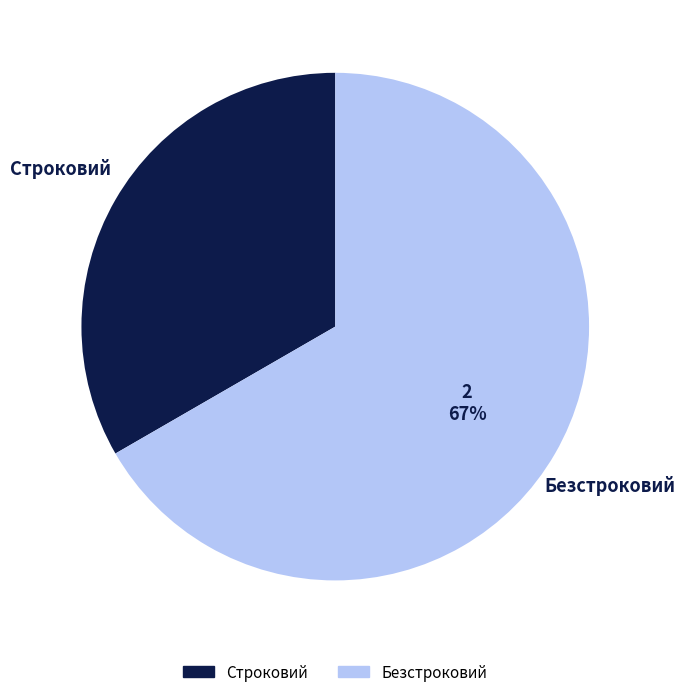

To the nearest percent, what is the average slice percentage?

50%